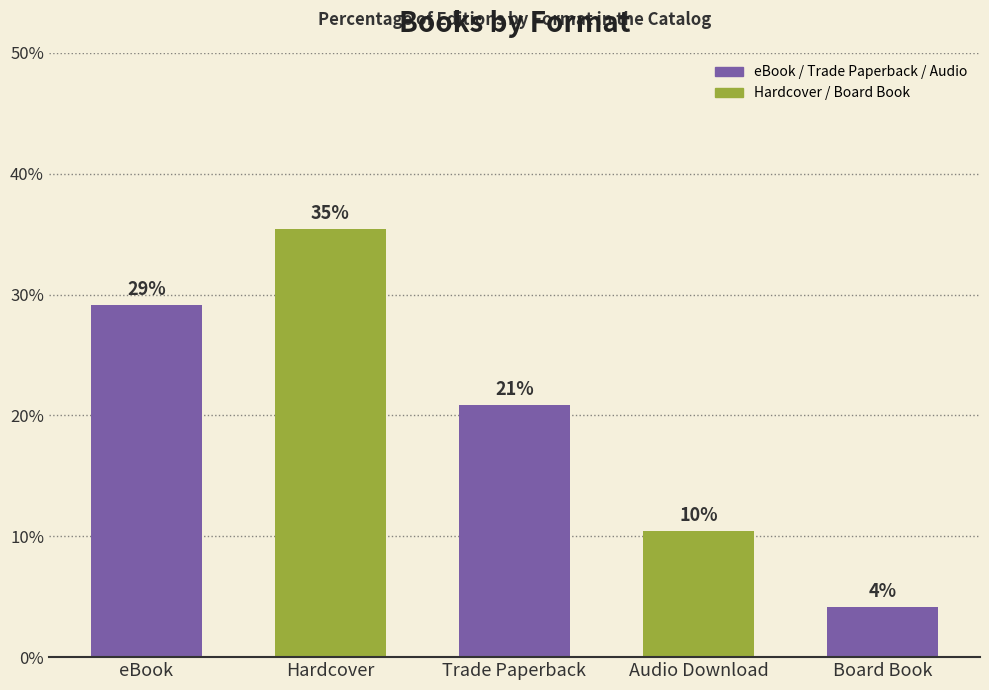

The chart shows a value of 6.9 at Board Book. True or false?

False